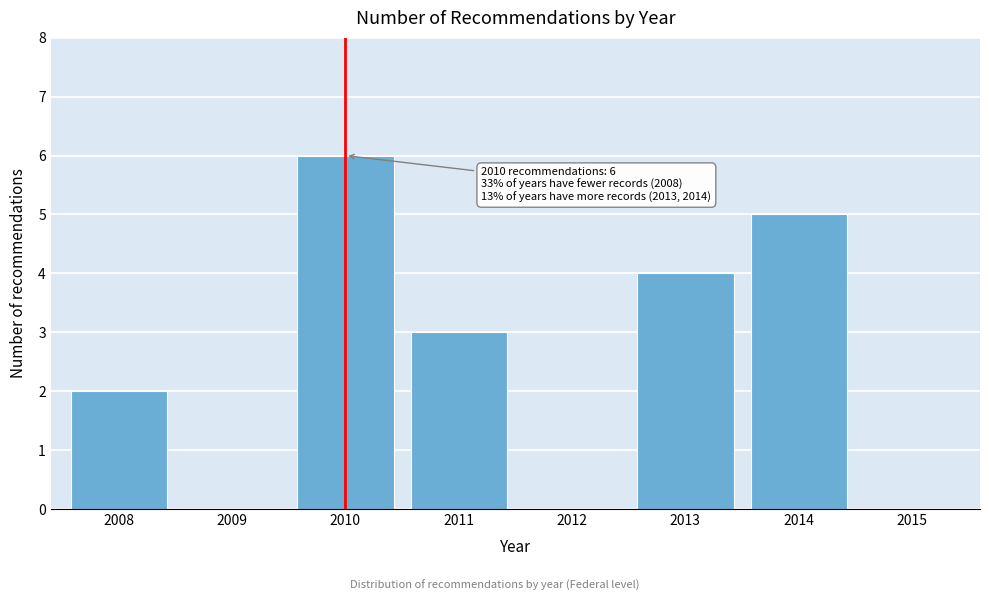

Reading left to right, transcribe all the data shown in this chart.

2008=2	2009=0	2010=6	2011=3	2012=0	2013=4	2014=5	2015=0